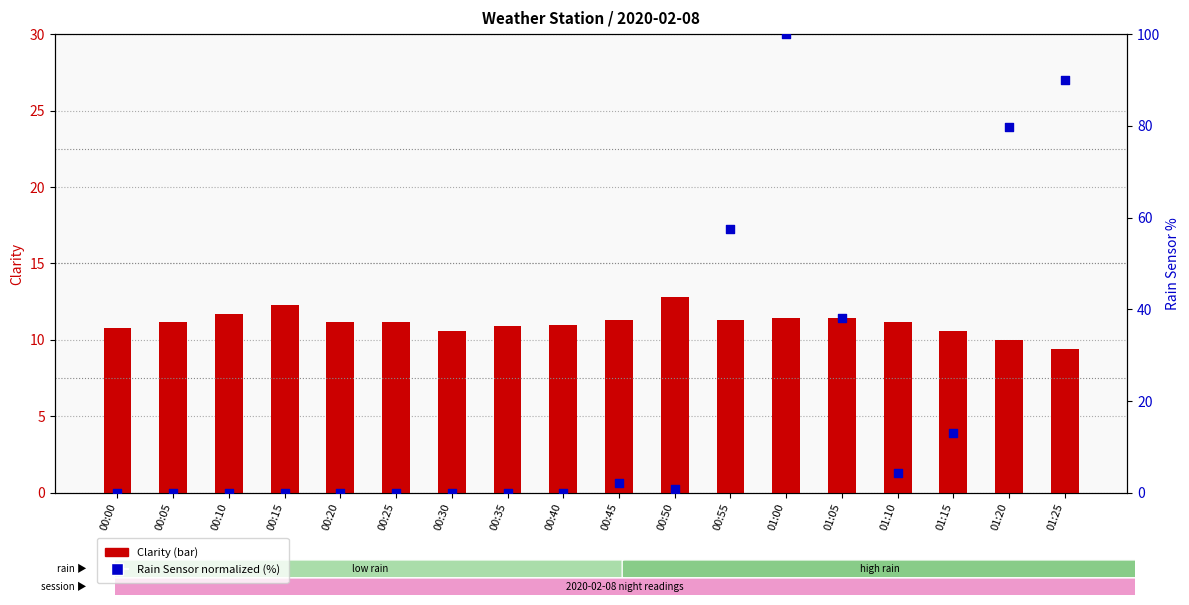

Which series has the widest spread of Y values?

Rain Sensor (normalized %)